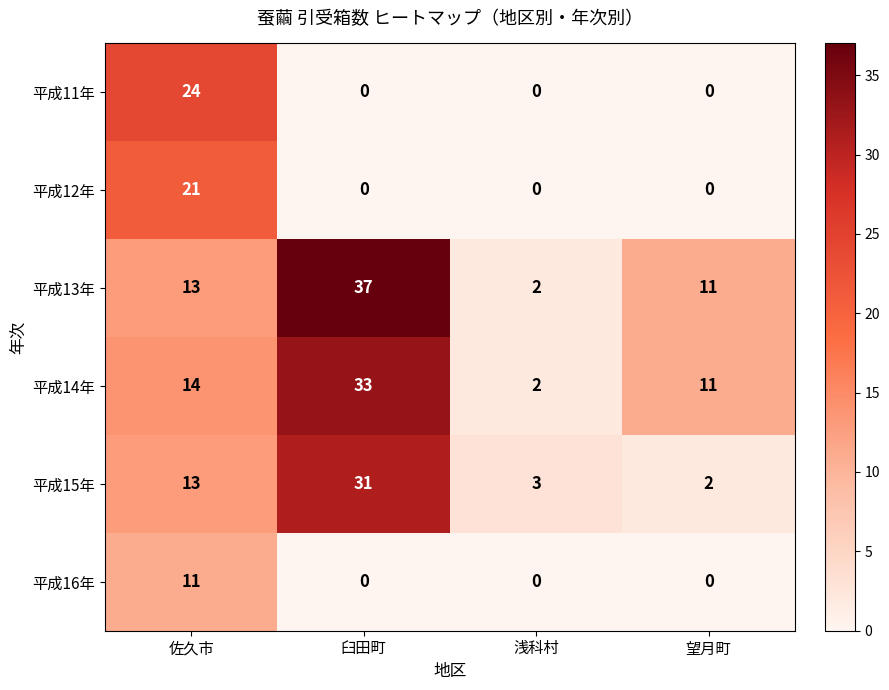

Rank the series by their maximum value, from lowest to highest.

平成16年, 平成12年, 平成11年, 平成15年, 平成14年, 平成13年